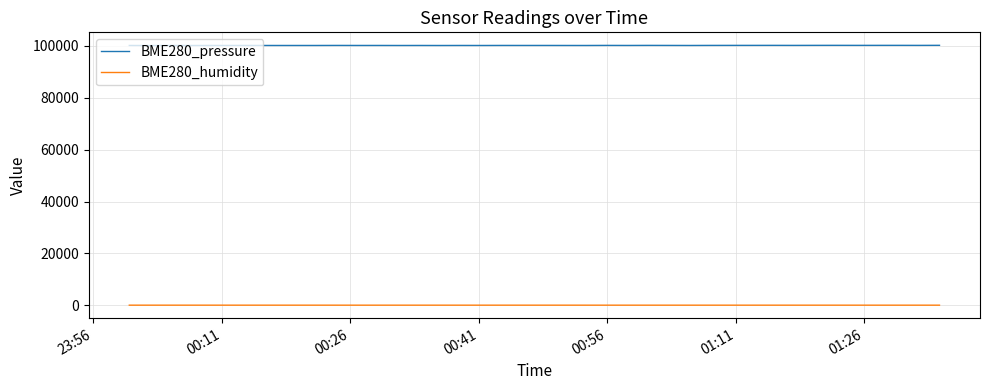

True or false: BME280_pressure and BME280_humidity cross at least once.

False